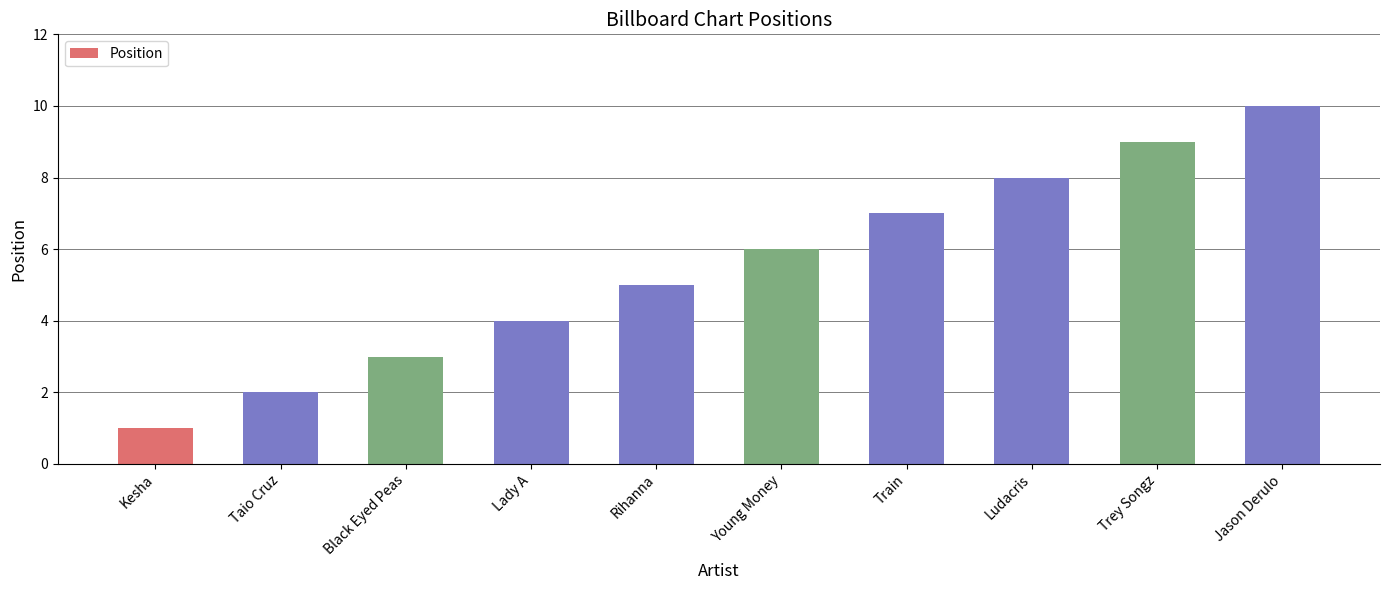

Are the bars grouped side by side (vs. stacked)?

No